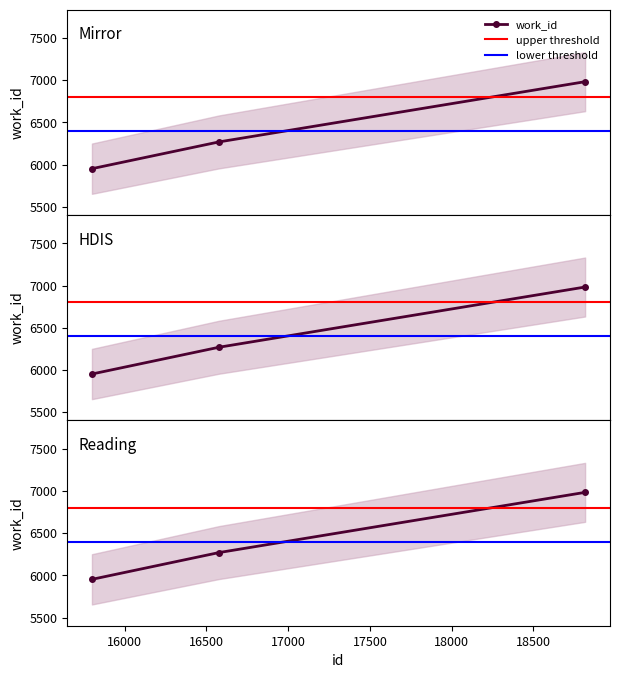

Where does the data first go above 6269?

18816